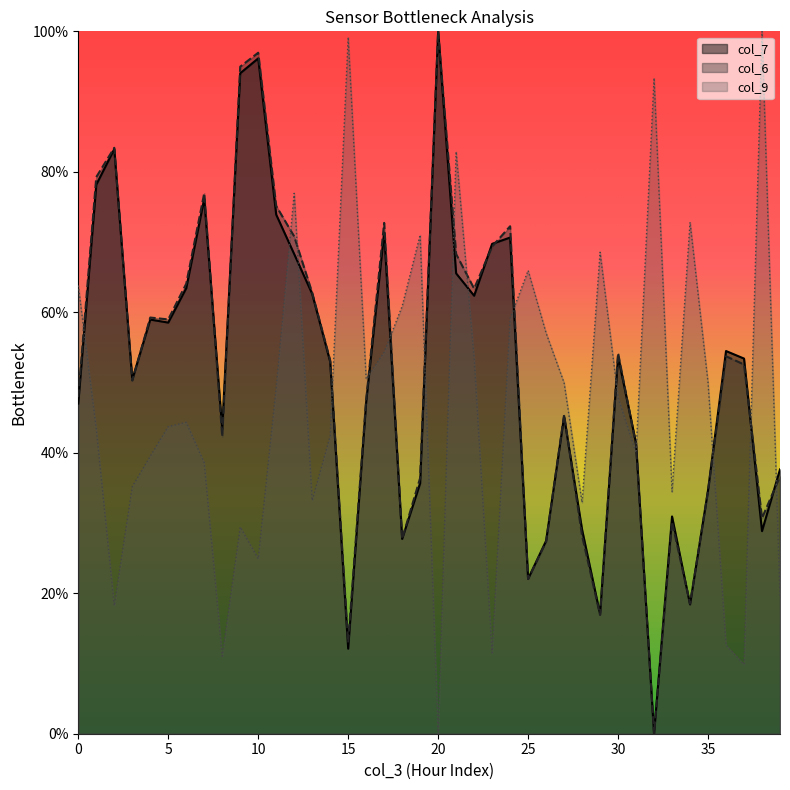

What is the difference between the col_9 values at 32 and 39?

73.8